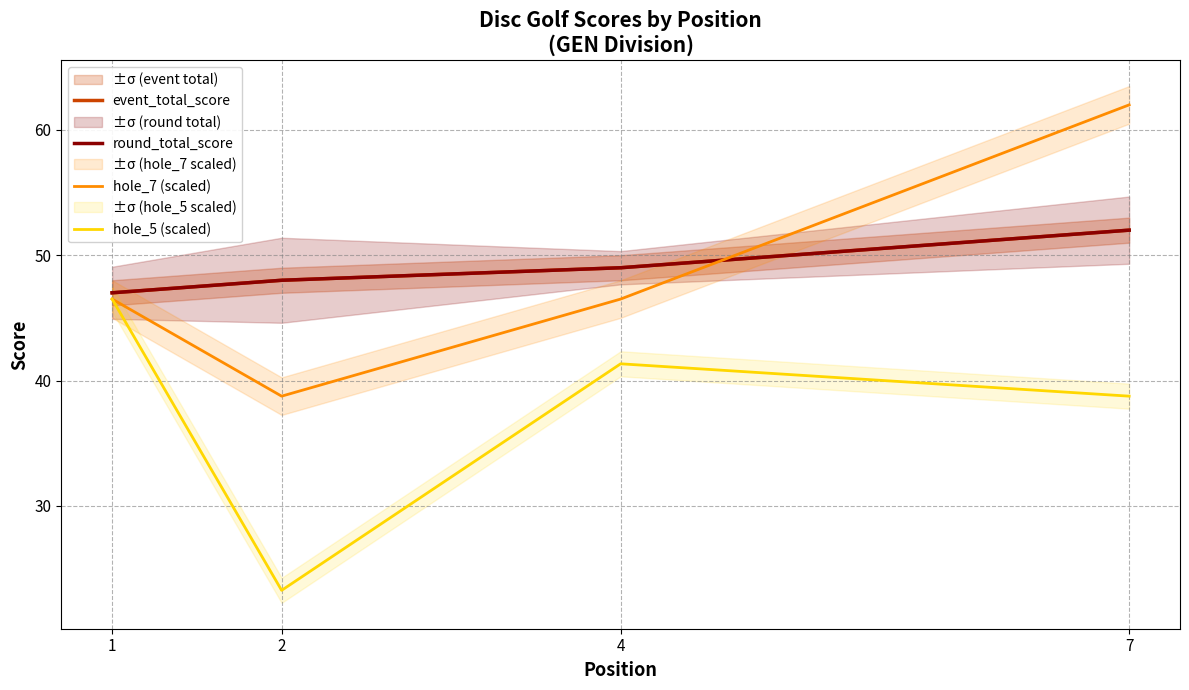

Count the number of categories in the chart.

4